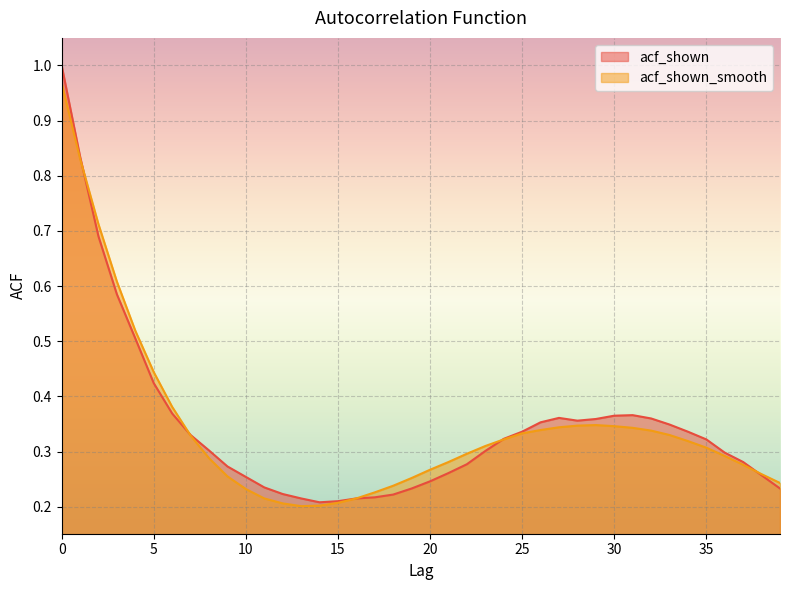

In acf_shown, how many points are higher than both neighbors (excluding endpoints)?

2